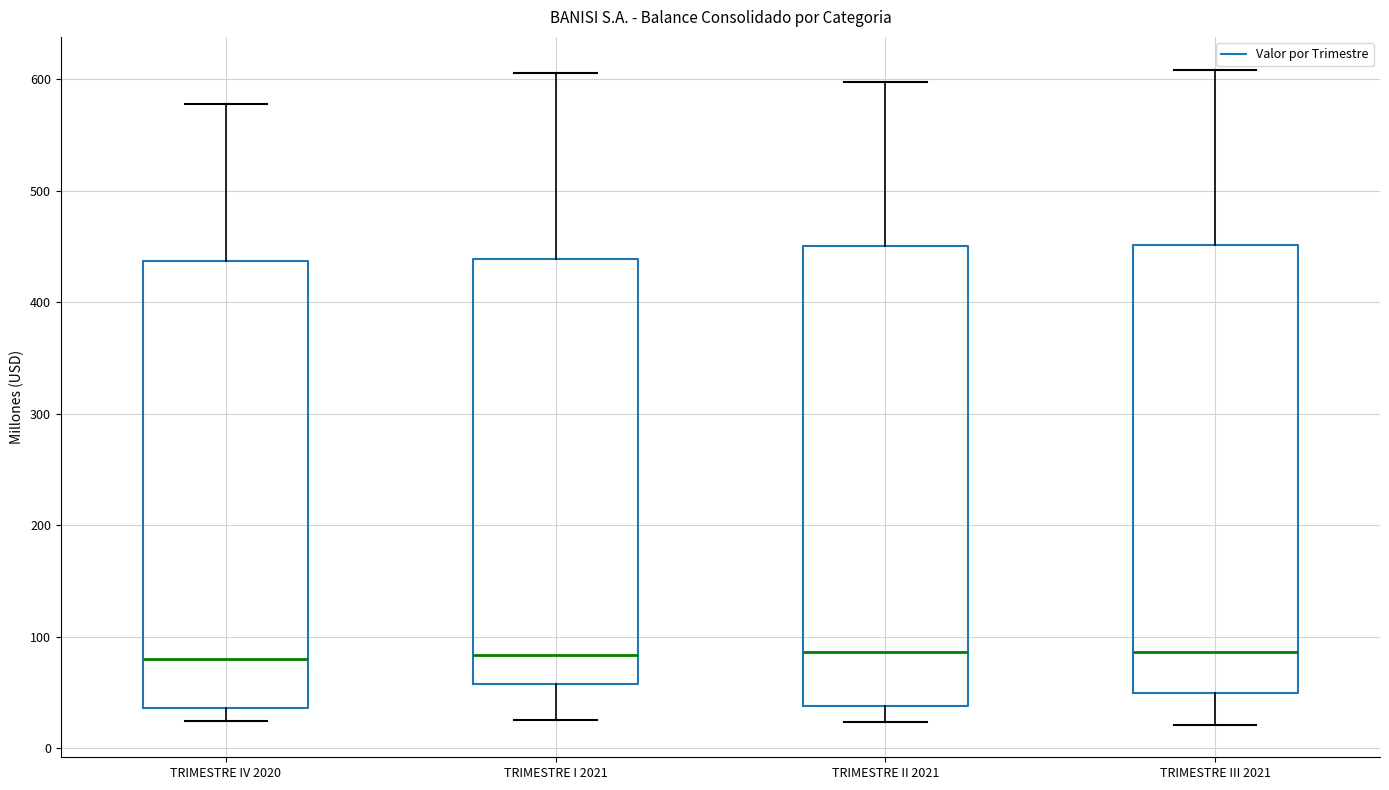

Reading left to right, transcribe this box plot: for each box, give where its median line is, the range the box spans, and where its two whiskers end, as read against the y-axis. The values are not printed on the chart, so give them approximately, as read against the axis.

TRIMESTRE IV 2020: median 80, box 40 to 440, whiskers 20 to 580
TRIMESTRE I 2021: median 80, box 60 to 440, whiskers 30 to 610
TRIMESTRE II 2021: median 90, box 40 to 450, whiskers 20 to 600
TRIMESTRE III 2021: median 90, box 50 to 450, whiskers 20 to 610